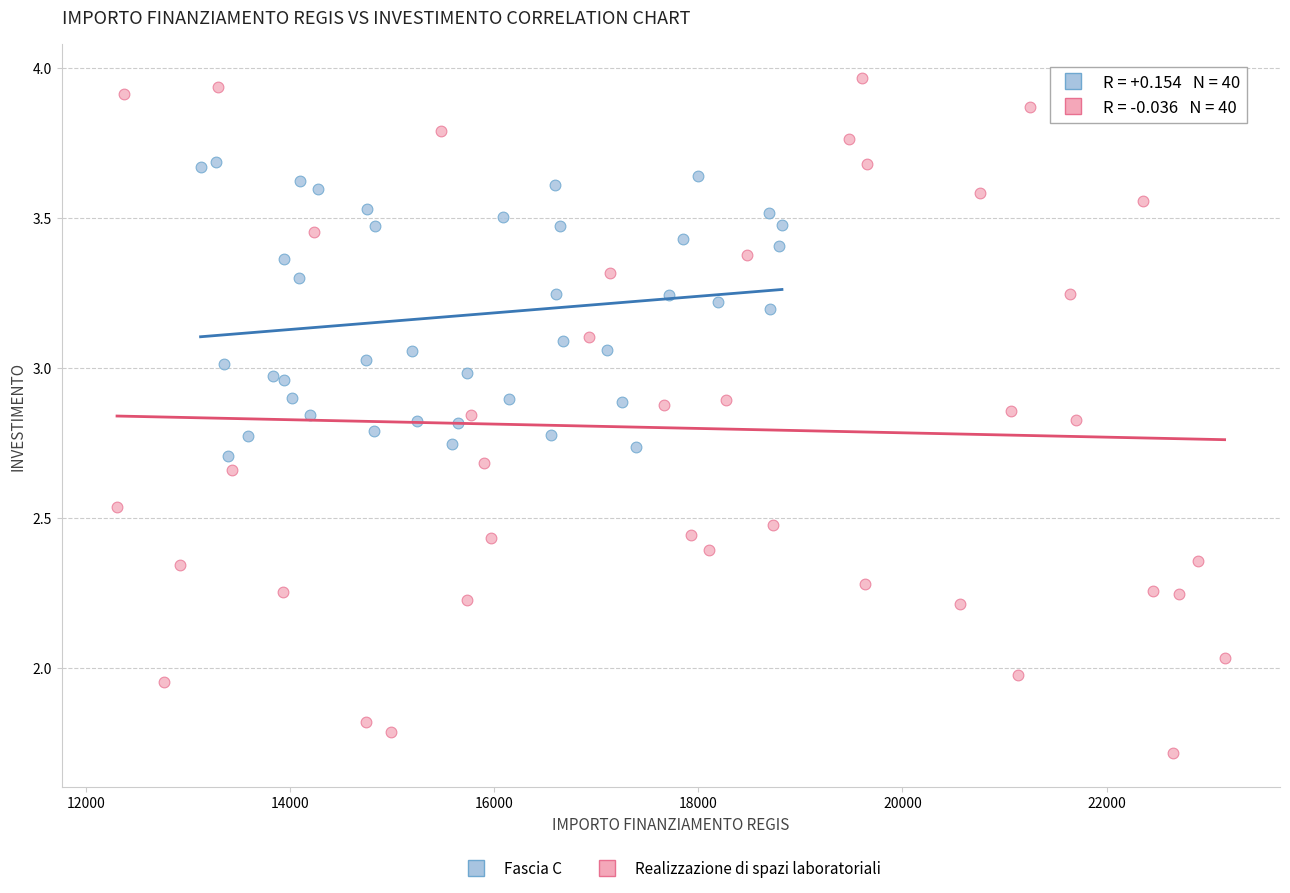

Which series contains the highest Y value?

Realizzazione di spazi laboratoriali